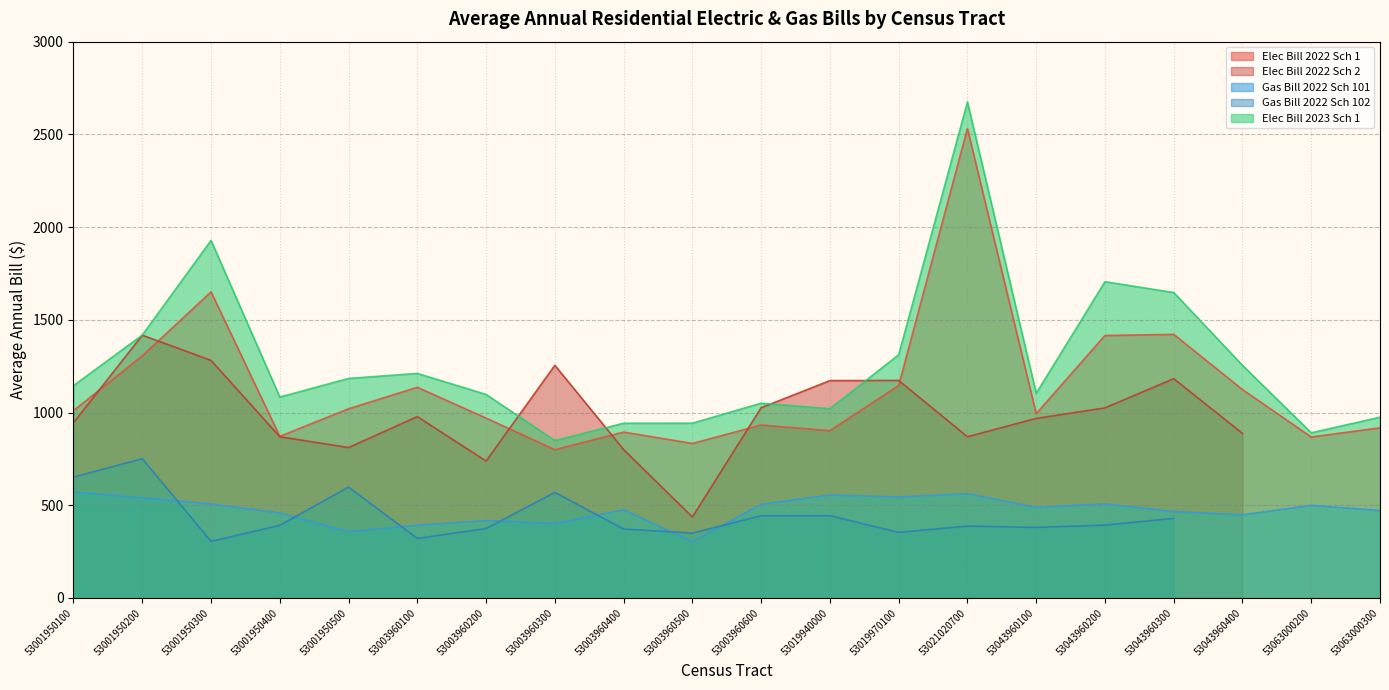

At which label does Elec Bill 2023 Sch 1 reach its peak?

53021020700